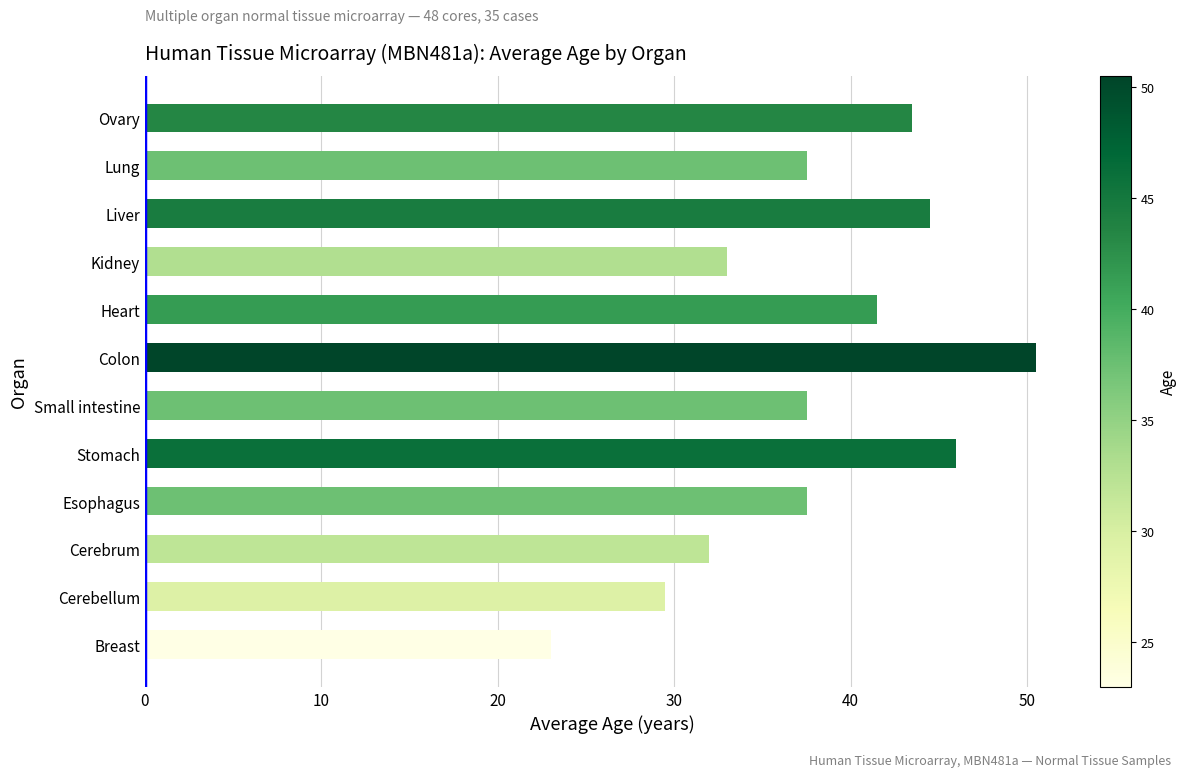

What is the approximate value at Stomach?

46.0